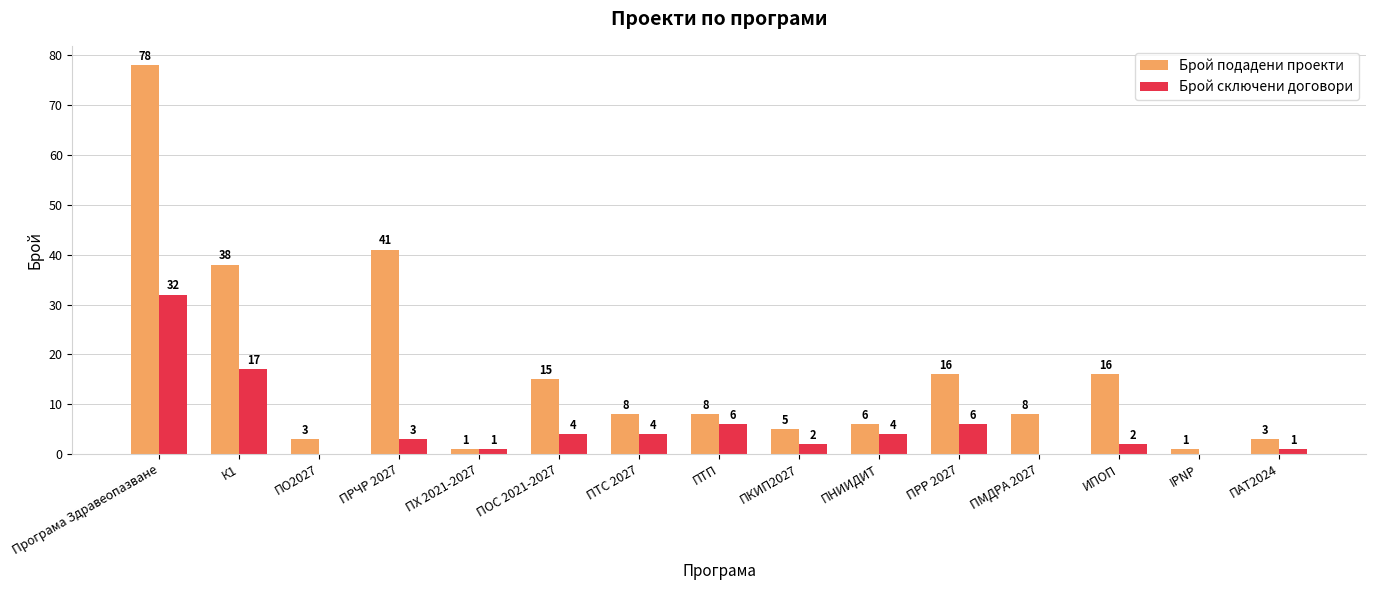

What are all the series names shown in the legend?

Брой подадени проекти, Брой сключени договори